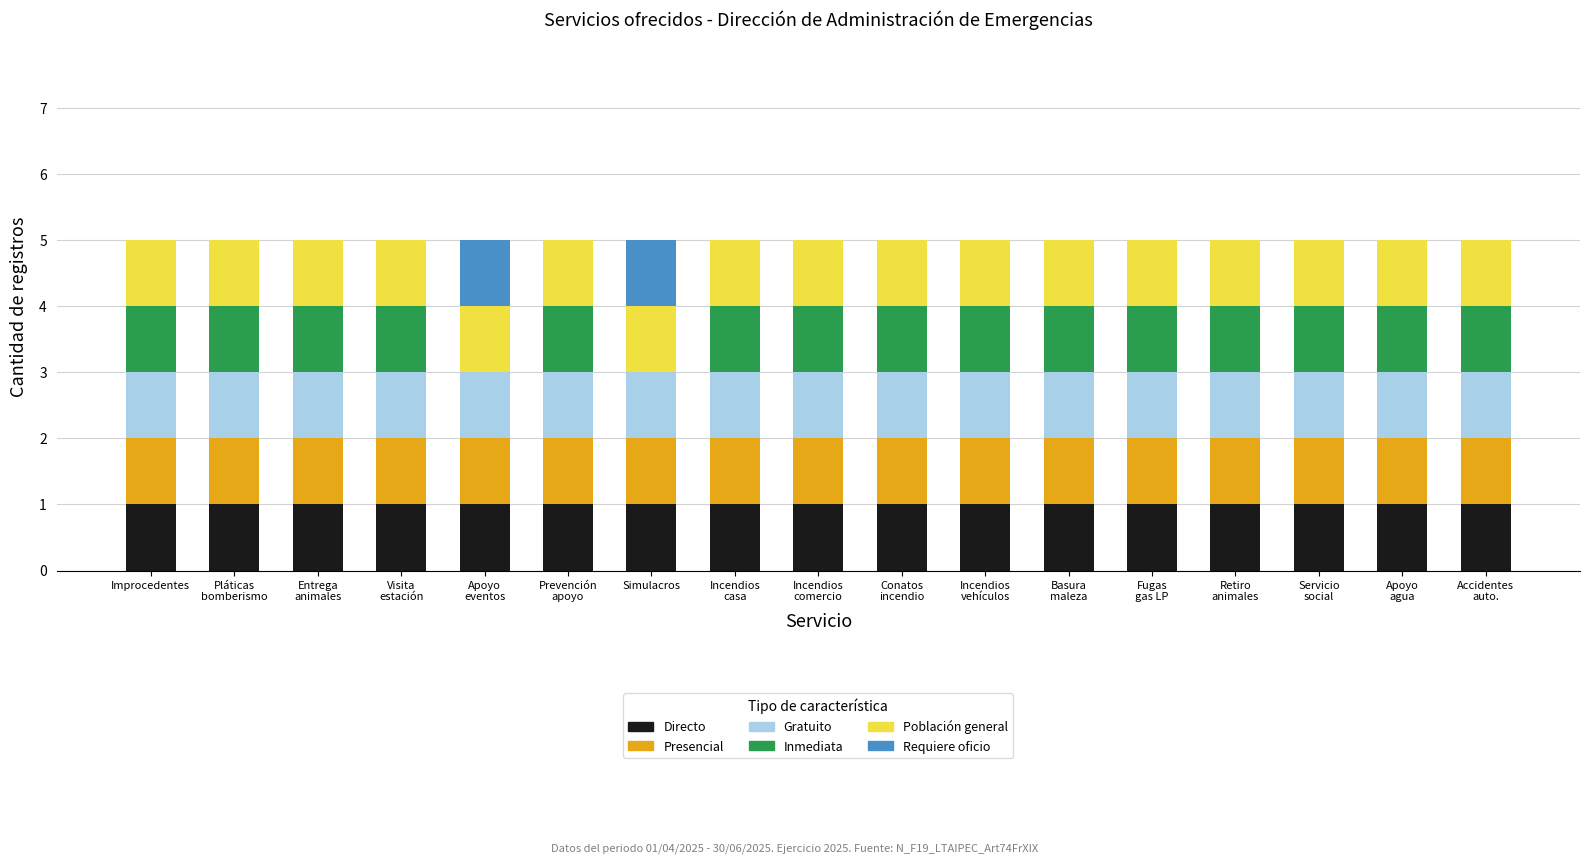

What position from the left is Apoyo
agua?

16